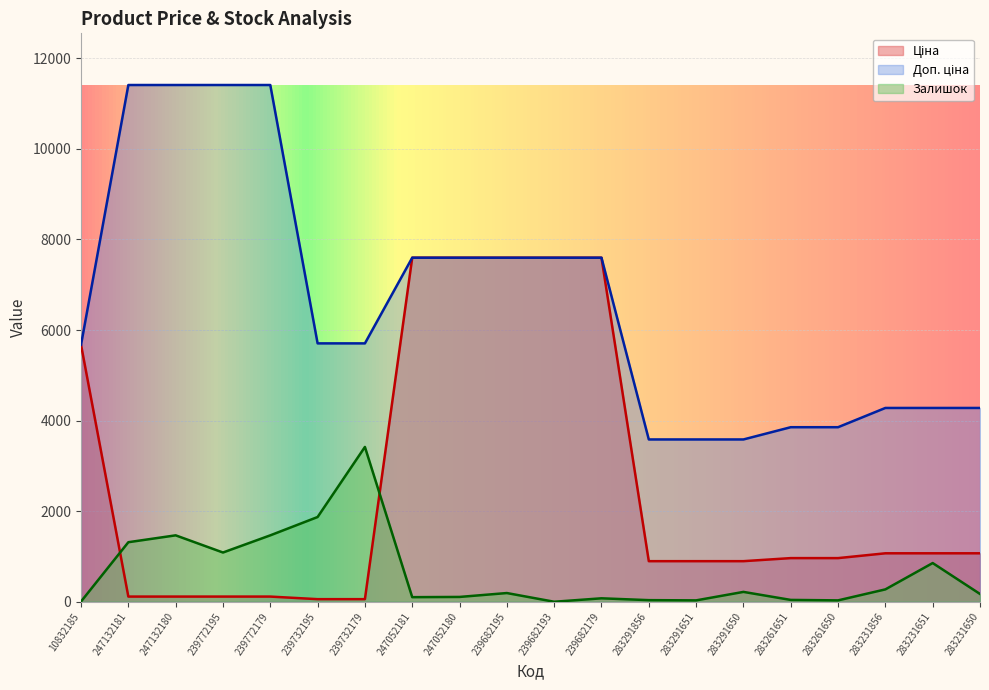

What is the average value of the Доп. ціна series?

6600.1